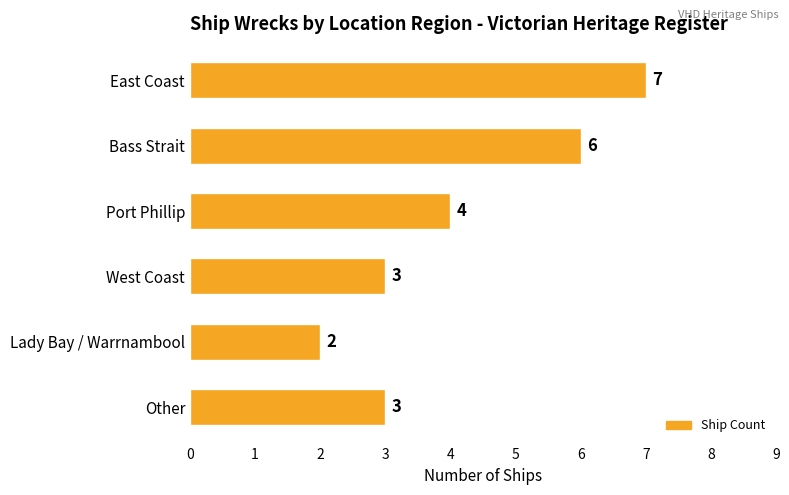

How many values are between 3 and 6?

4